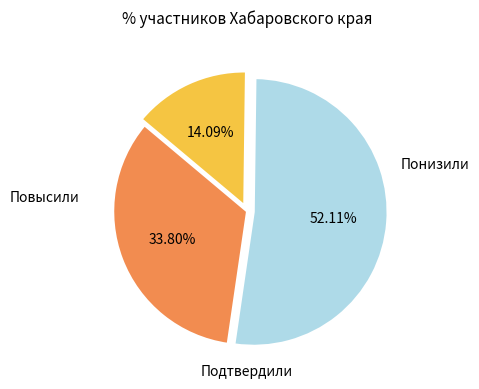

Is there any slice that represents more than half of the pie?

Yes